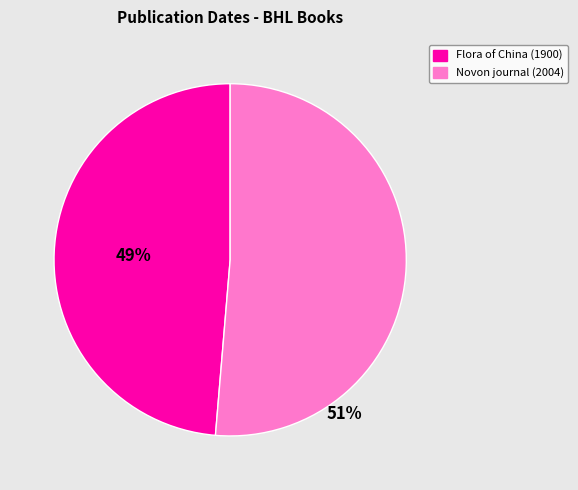

To the nearest percent, what portion does Flora of China (1900) represent?

49%